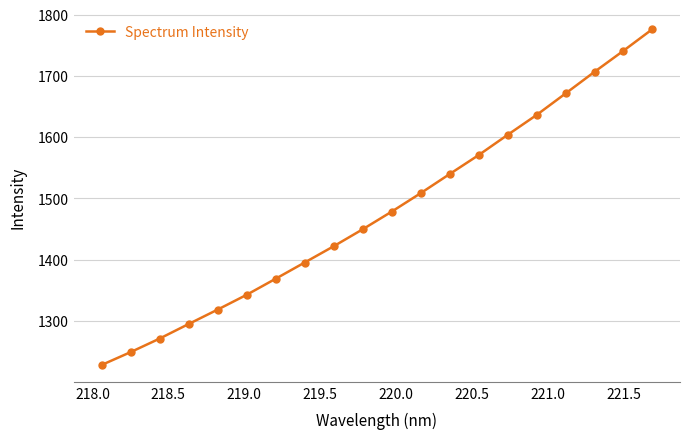

Does the chart display data point markers on the line(s)?

Yes